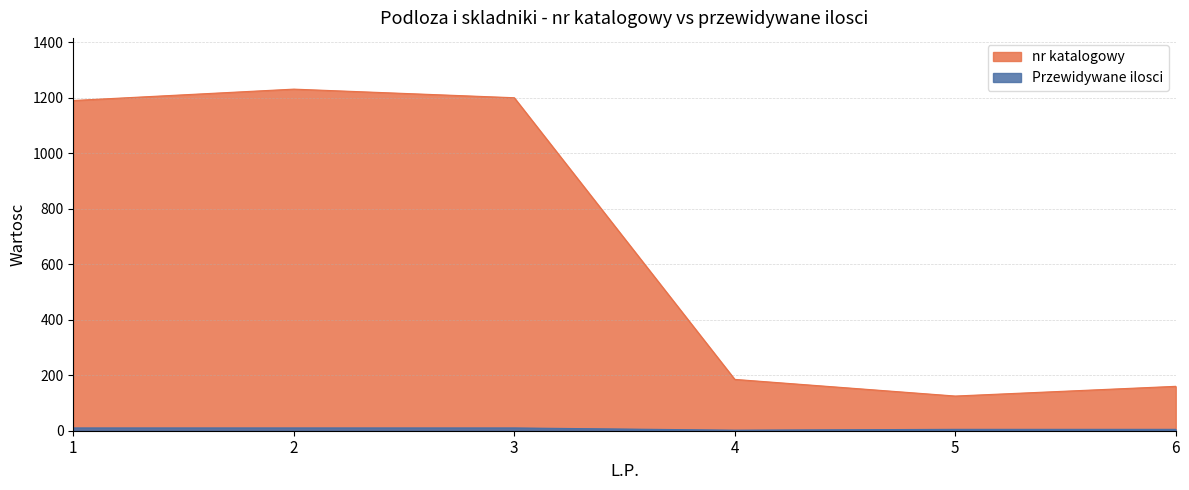

Which category has the highest value across all series?

2